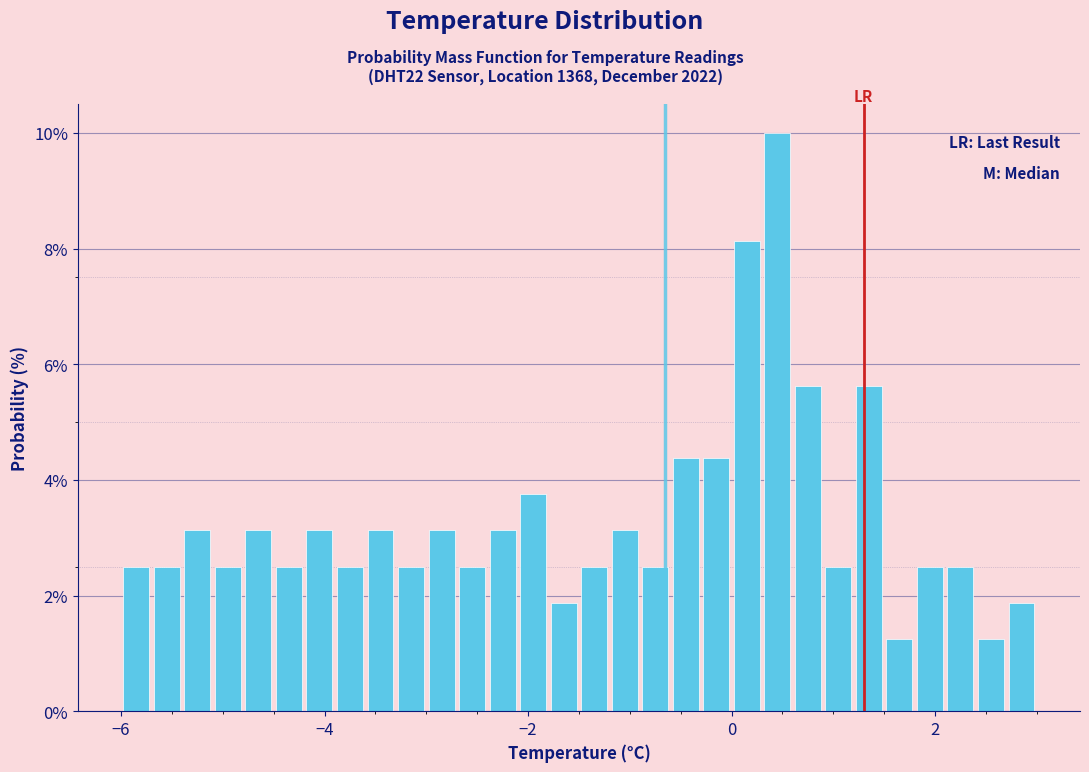

Read against the x-axis, roughly where is the centre of the tallest bar?

0.4